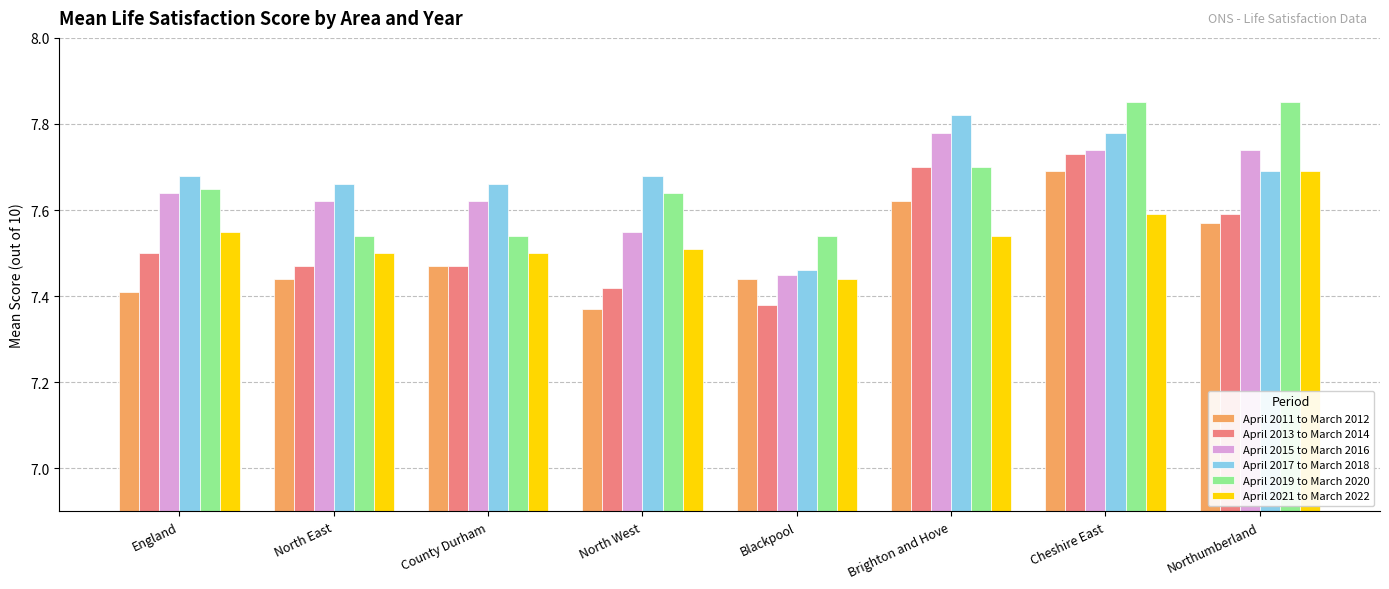

How many groups of bars are there?

8